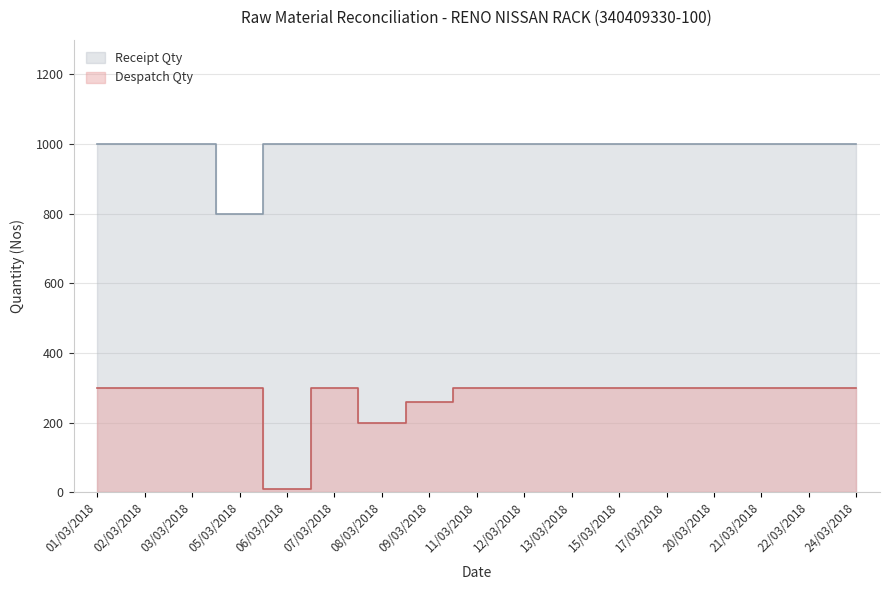

What is the lowest value of the Receipt Qty series?

800